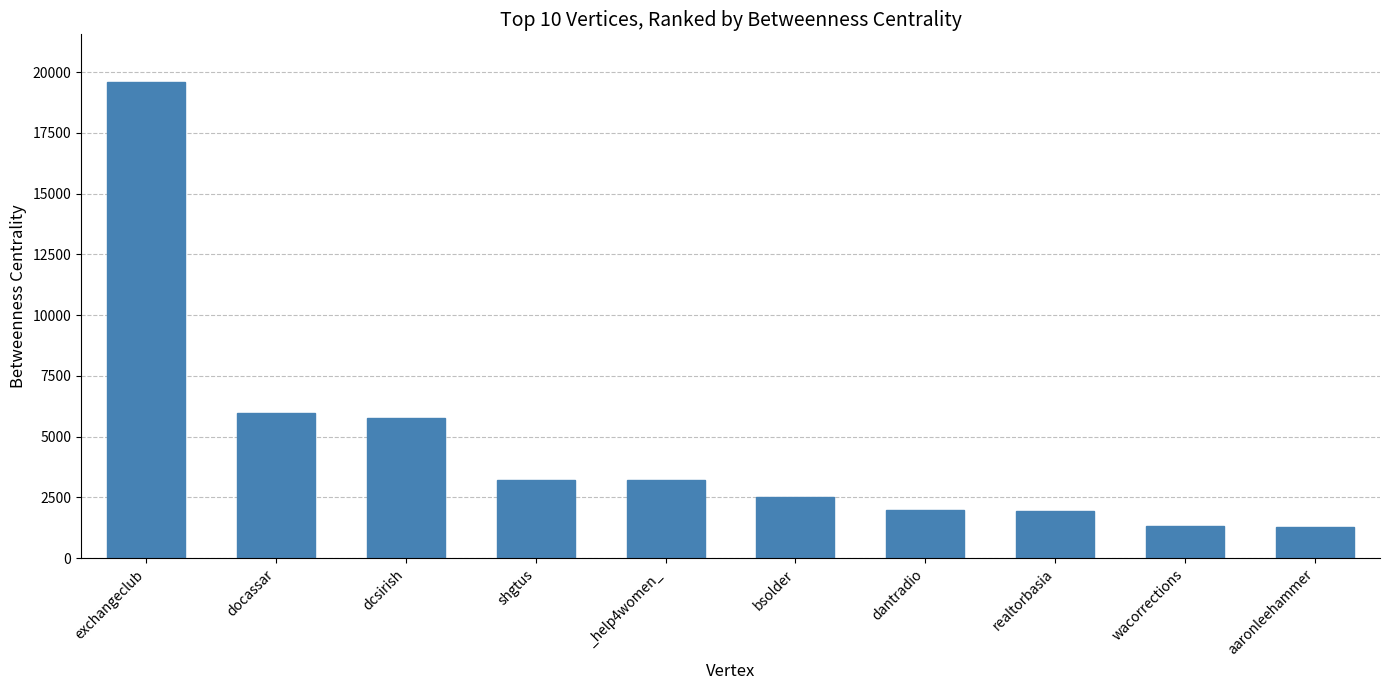

True or false: the data shows 1981.3 at dantradio.

True